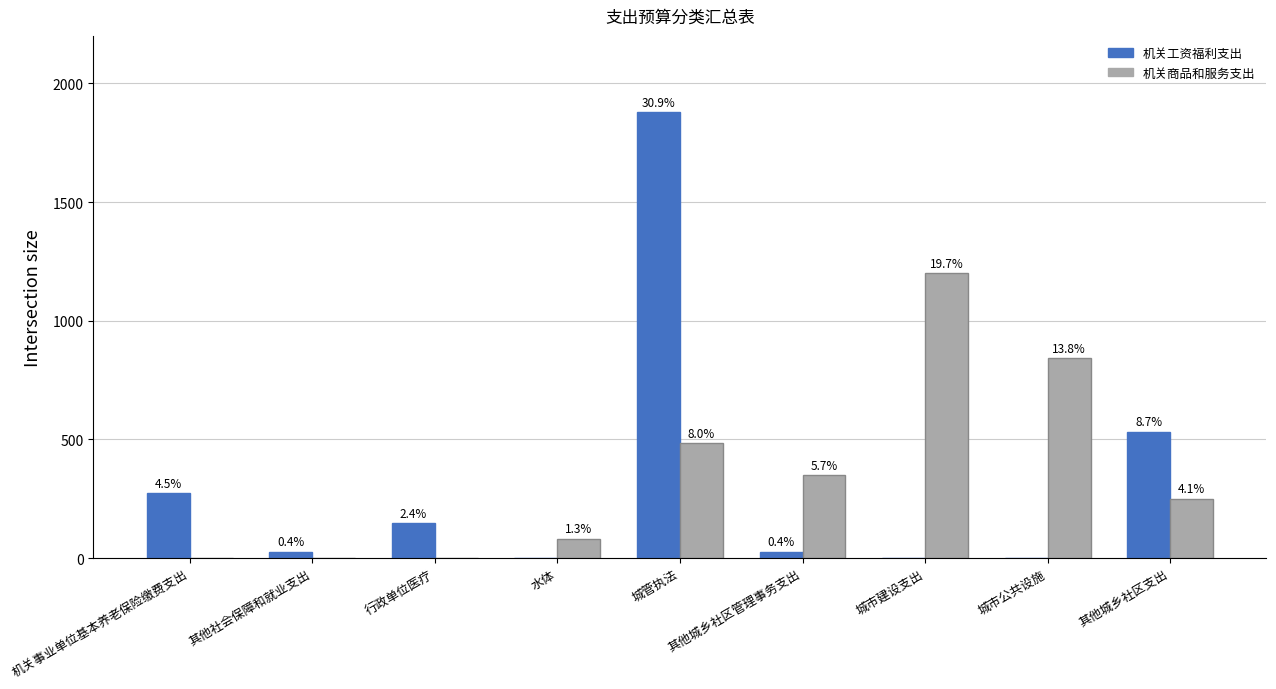

Does the chart contain stacked bars?

No